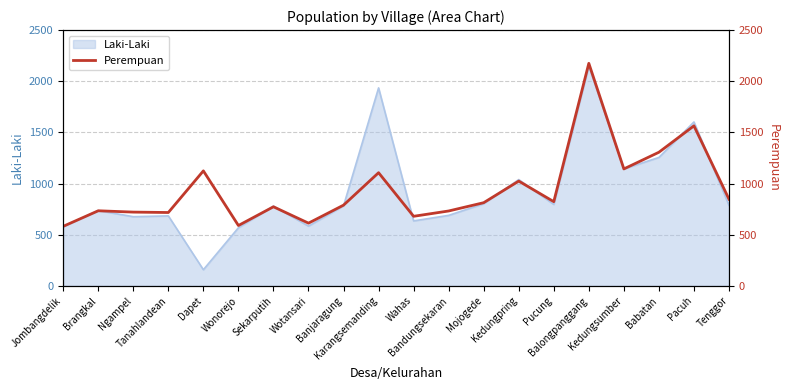

Does the chart have visible grid lines?

Yes